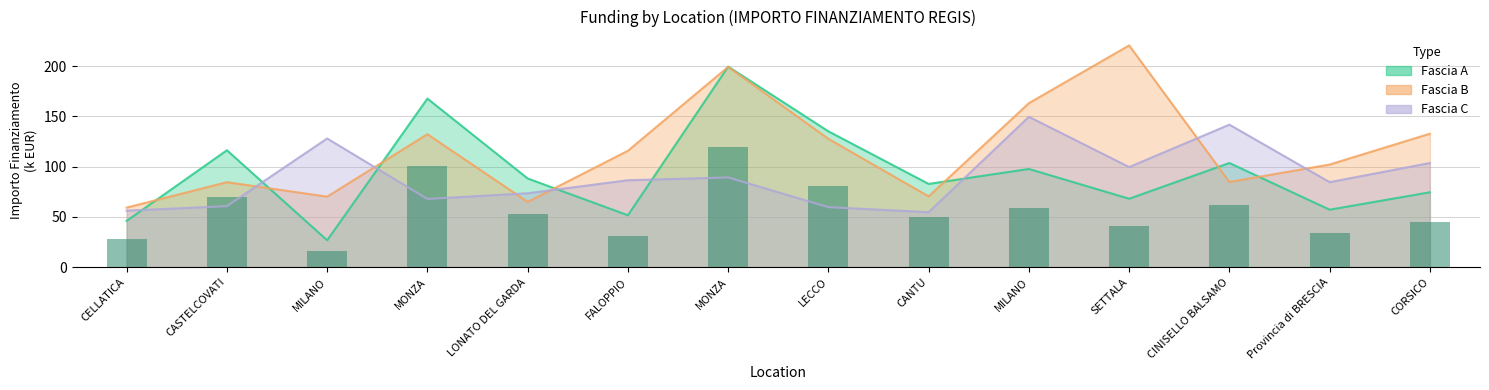

At how many categories does at least one series exceed 200?

1